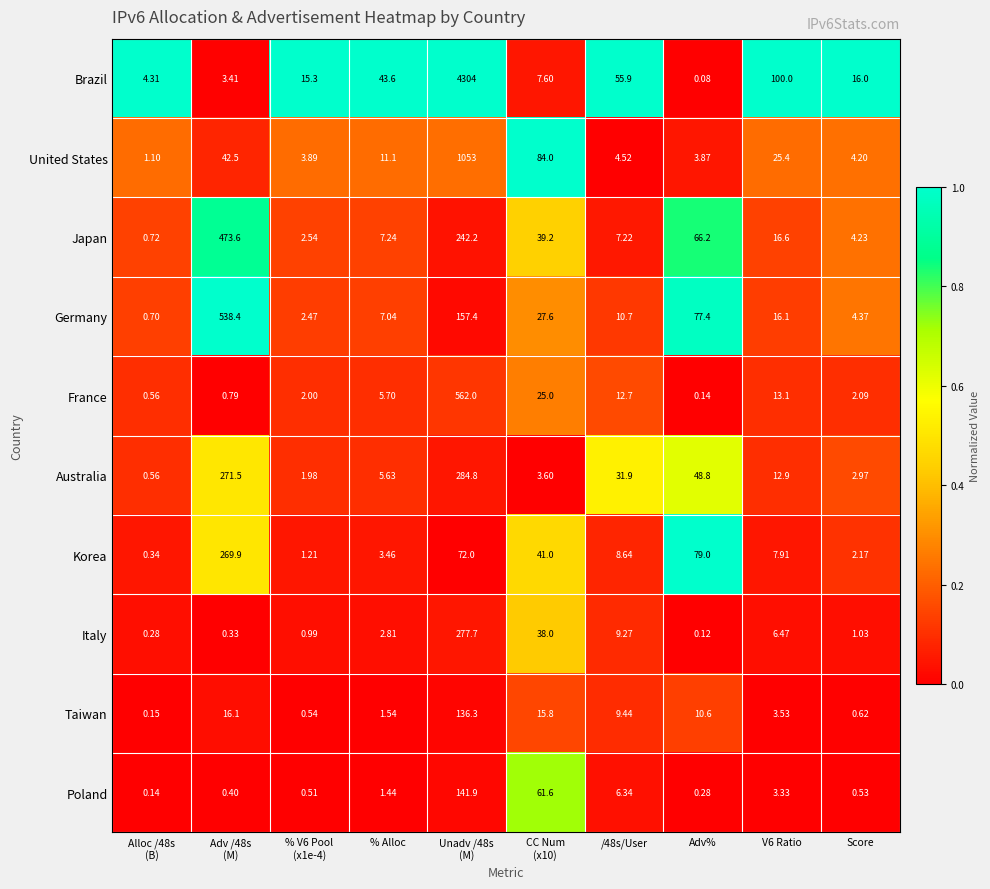

Rank the series by their maximum value, from highest to lowest.

Brazil, United States, France, Germany, Japan, Australia, Italy, Korea, Poland, Taiwan